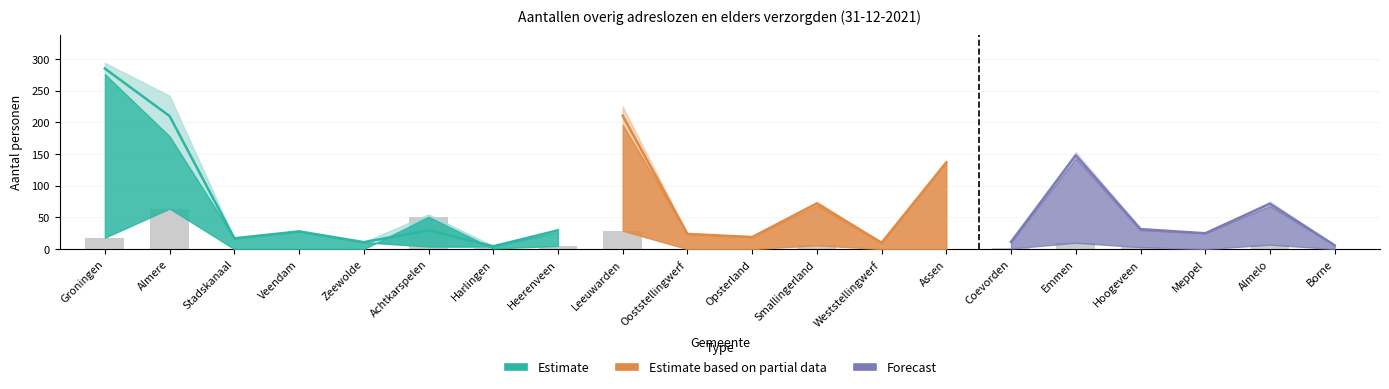

Is it true that Totaal equals 124 at Leeuwarden?

False